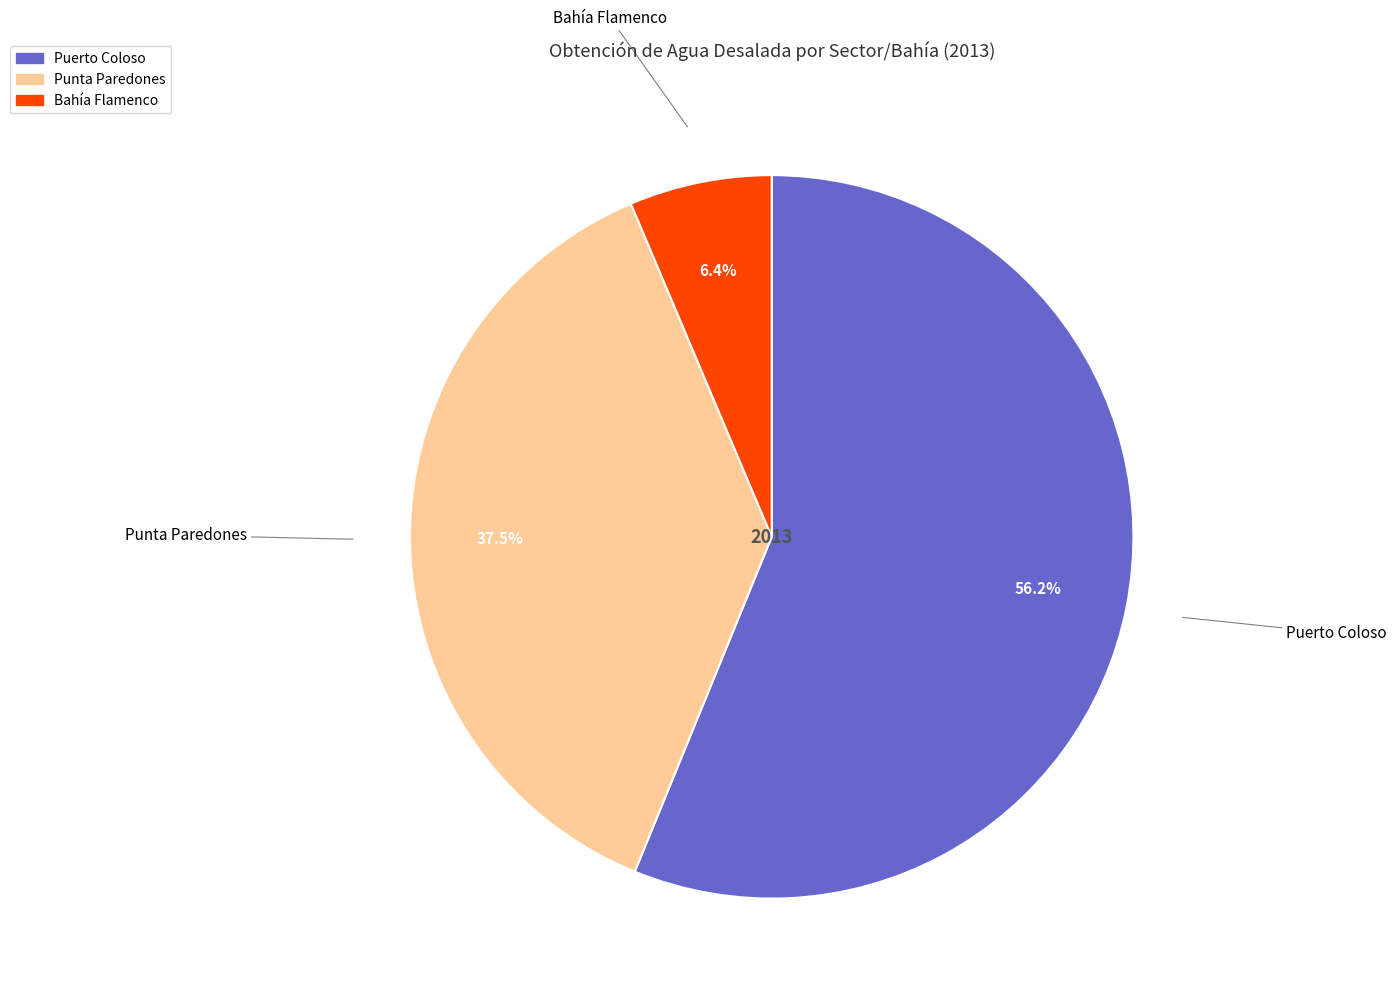

Is it true that Puerto Coloso is 56% of the pie?

True